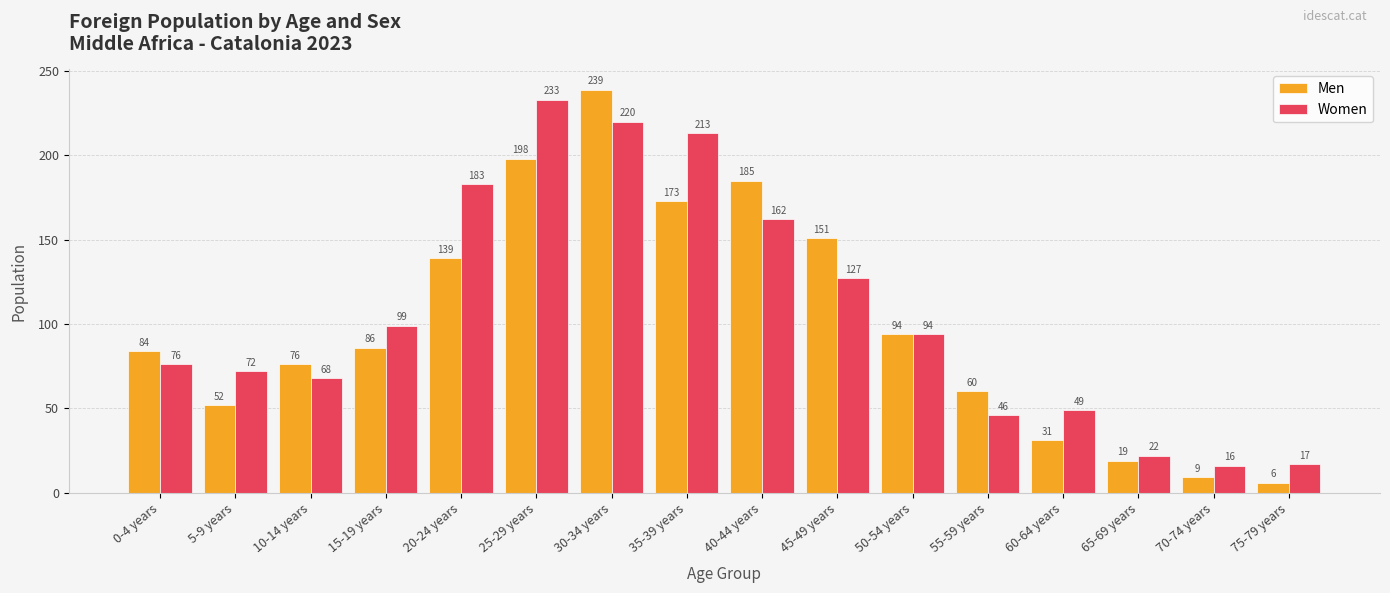

The Men series shows 6 at 75-79 years. True or false?

True